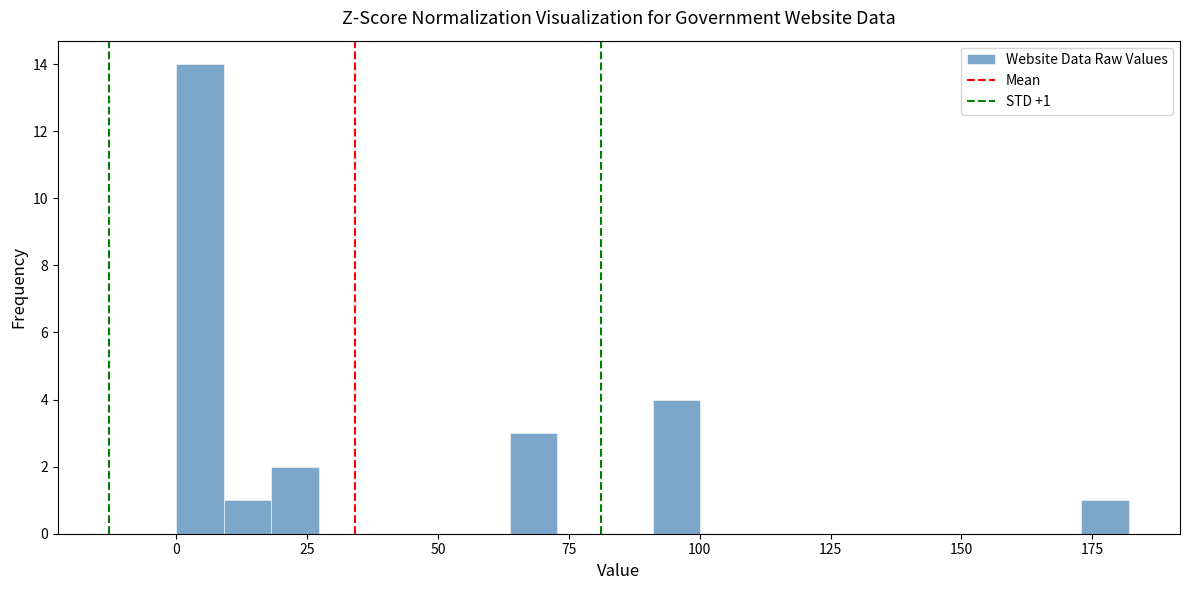

Read against the x-axis, roughly where is the centre of the tallest bar?

5